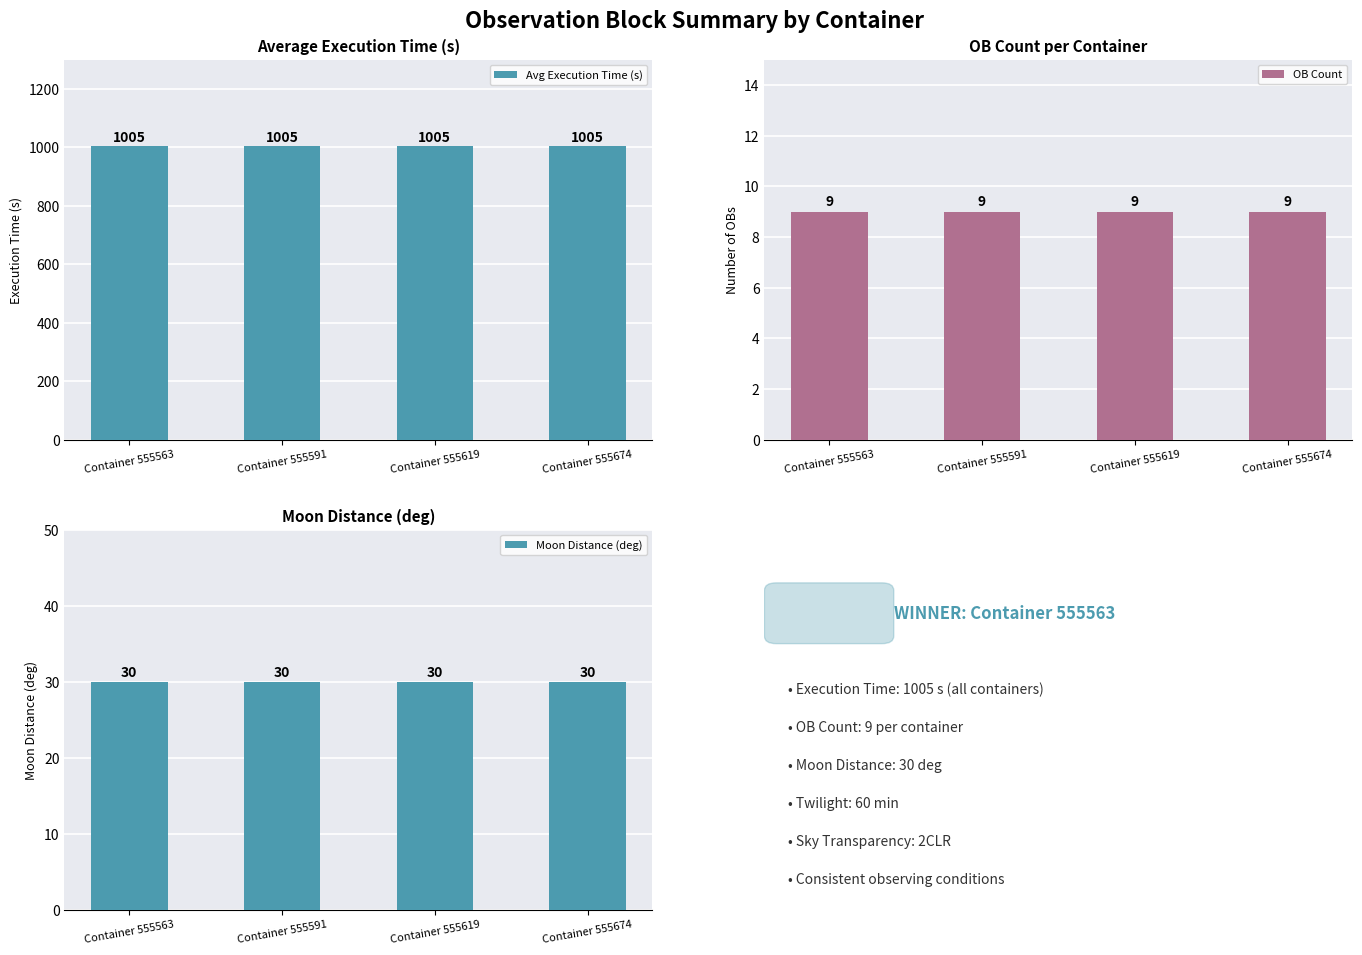

Reading right to left, extract all data points from this chart.

Avg Execution Time (s): 1005	1005	1005	1005
OB Count: 9	9	9	9
Moon Distance (deg): 30	30	30	30